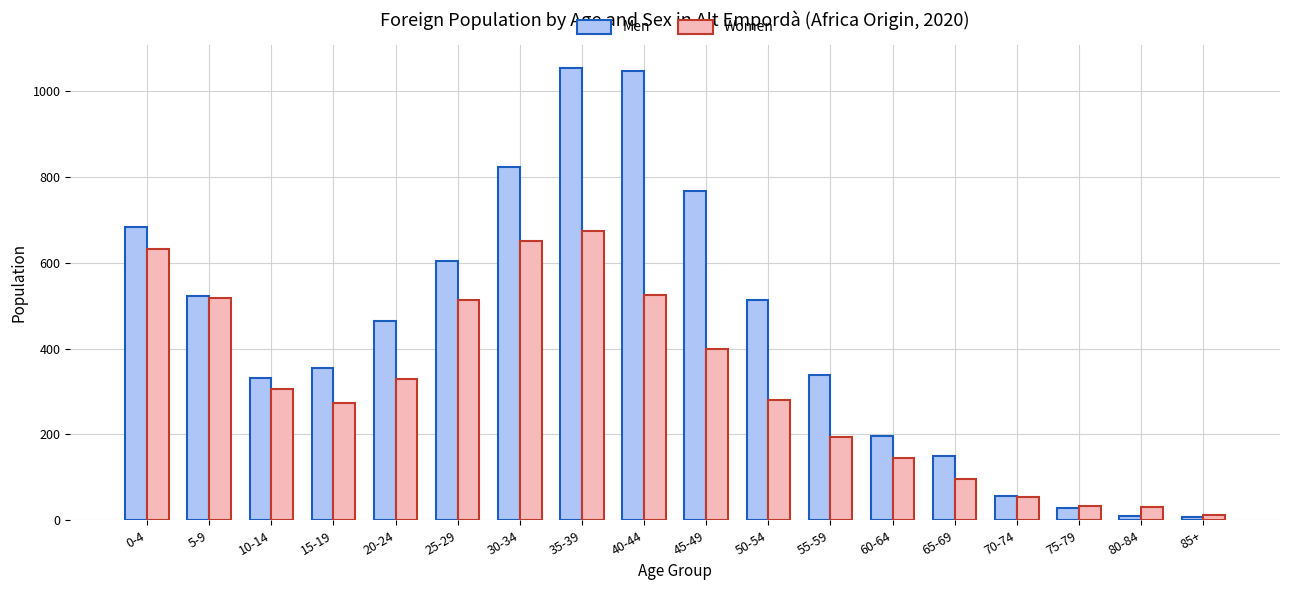

Which series changed the most between 30-34 and 75-79?

Men